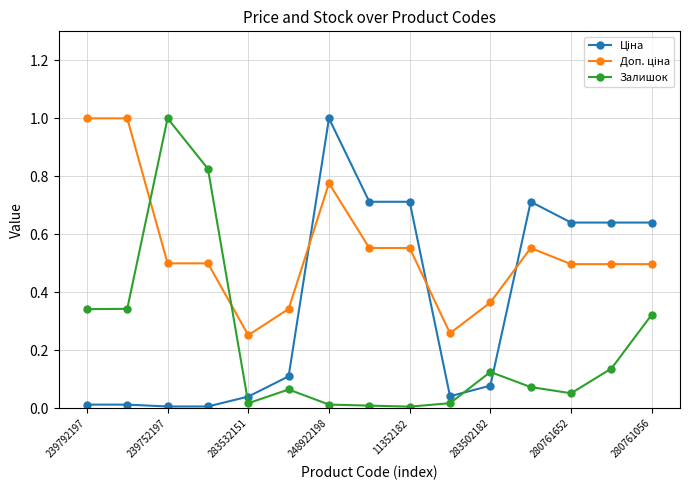

True or false: Залишок has more than 0 interior local peaks.

True